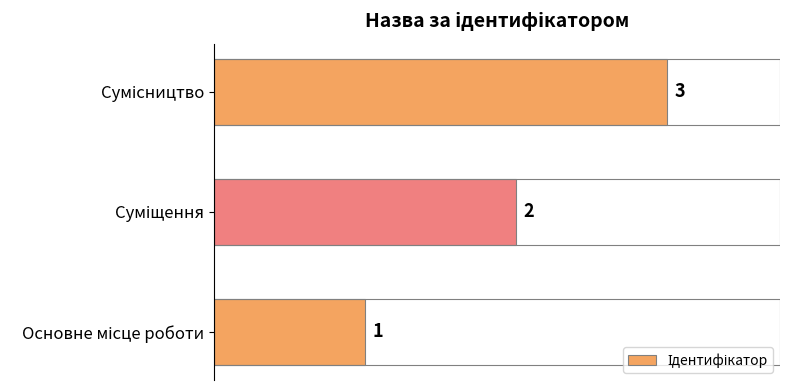

Does the chart contain any negative values?

No